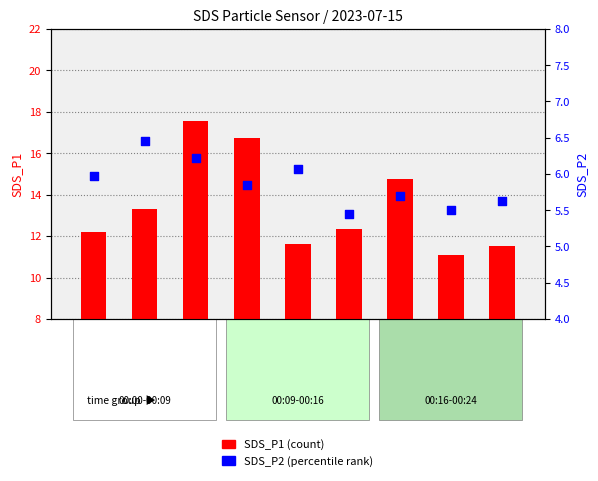

Which series has the largest total across all categories?

SDS_P1 (count)